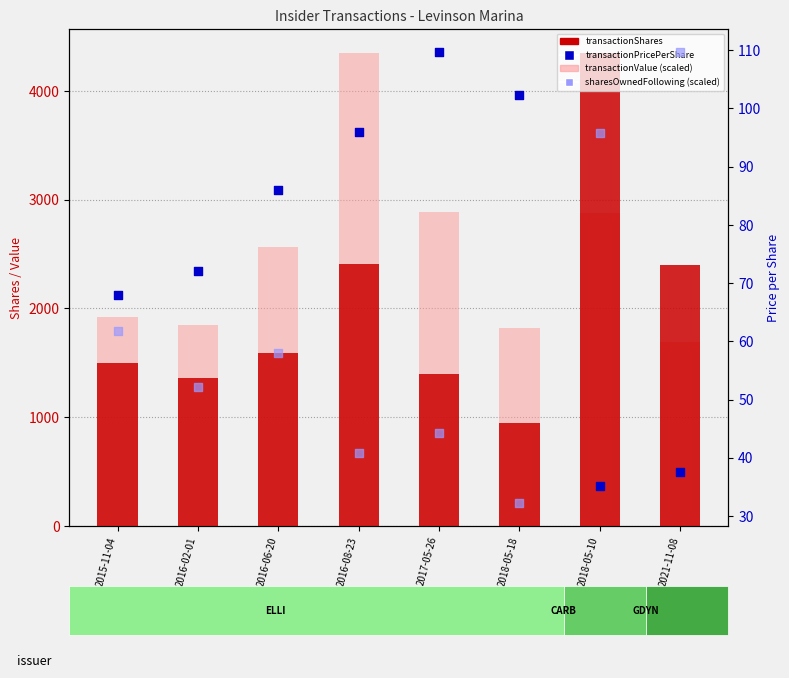

At which category is the sum across all series the highest?

2018-05-10